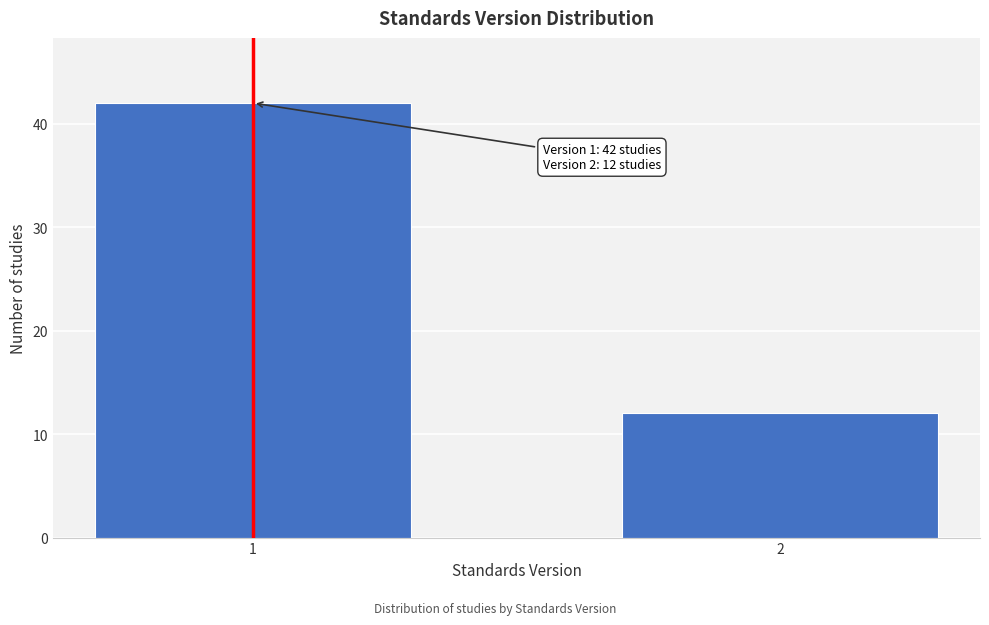

Reading right to left, transcribe all the data shown in this chart.

2=12	1=42